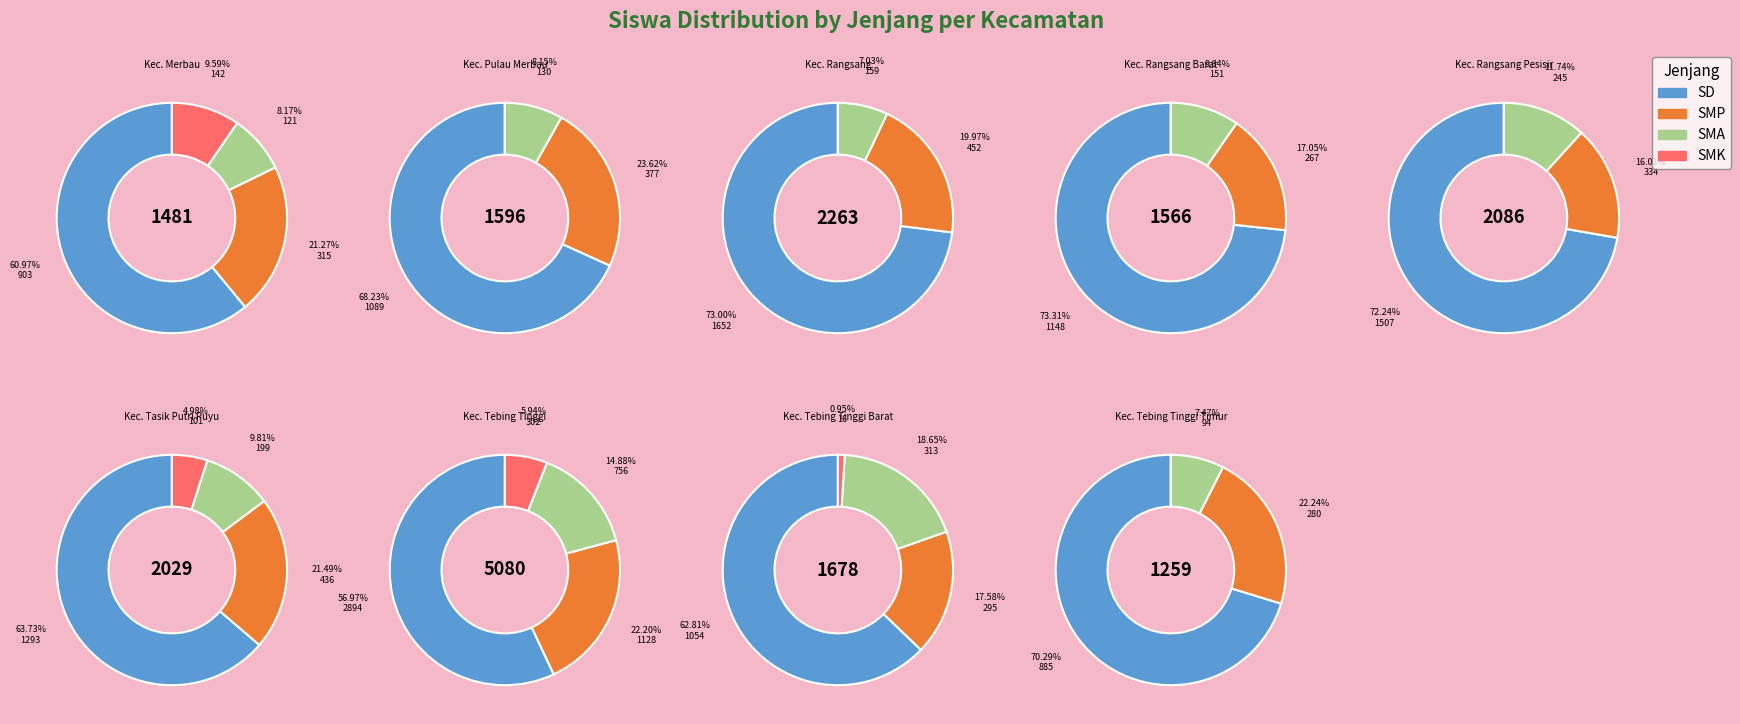

To the nearest percent, what is the difference between the Kec. Pulau Merbau and Kec. Tasik Putri Puyu slice percentages?

2%